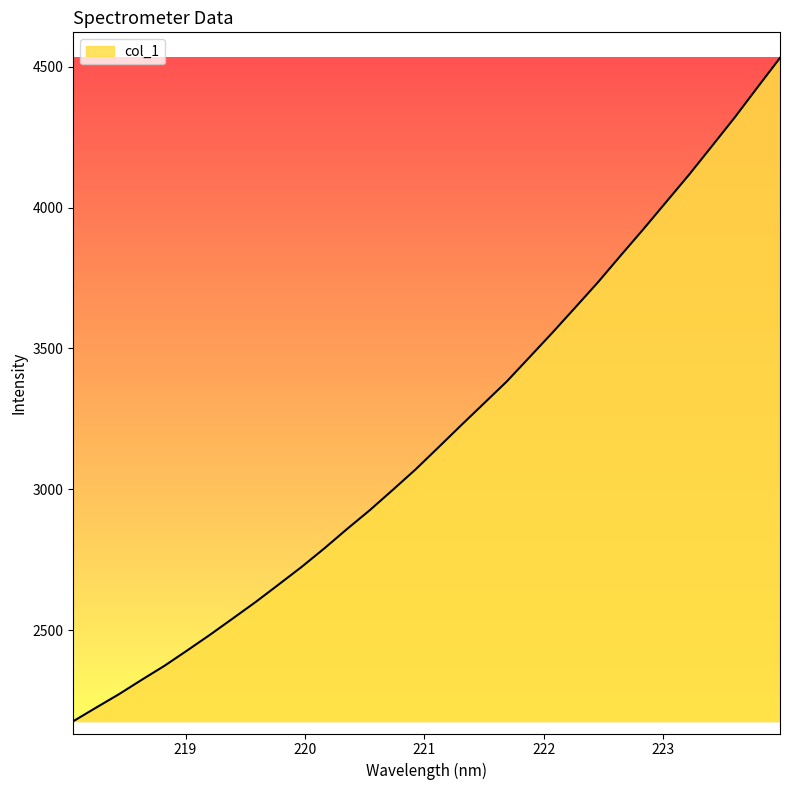

What is the difference between the maximum and minimum values?

2352.9